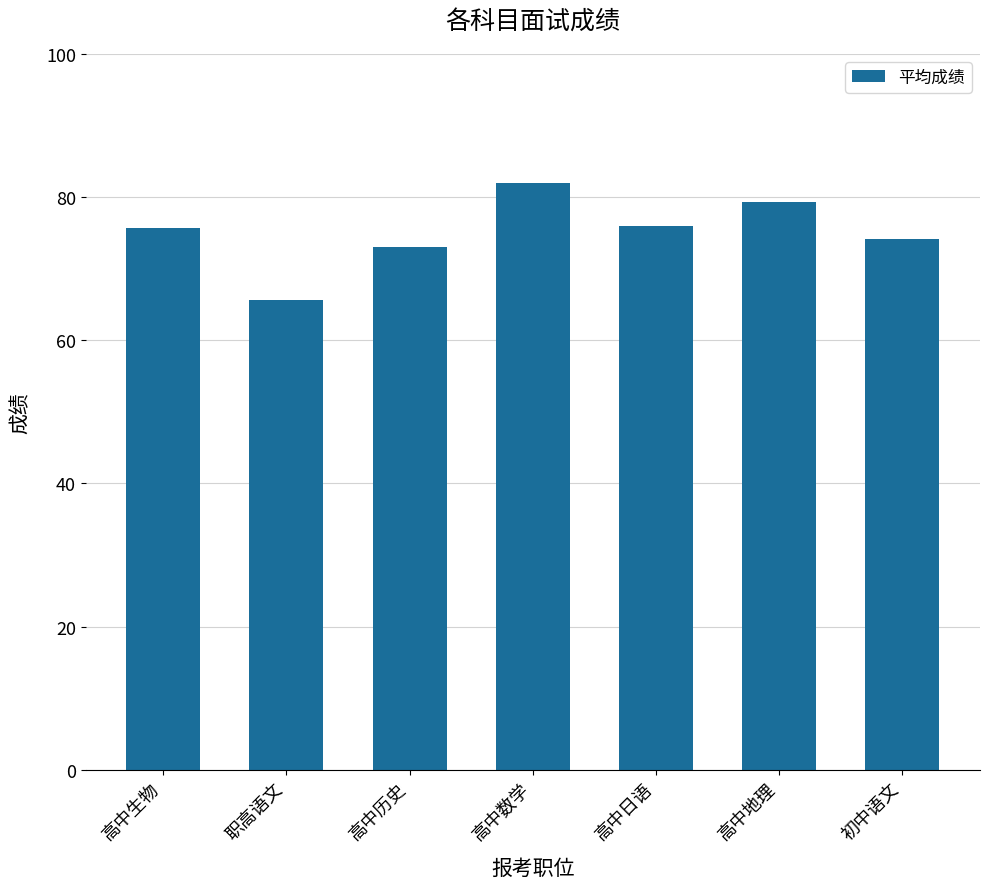

Where is the data nearest to the value 73?

高中历史